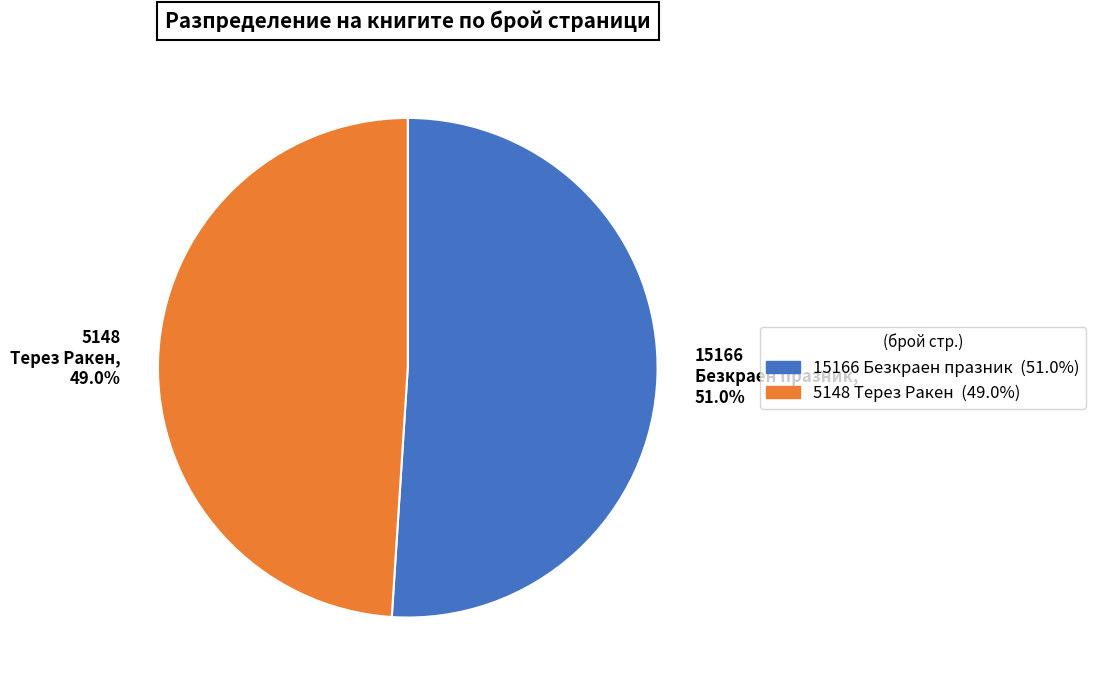

Count the number of slices in the pie.

2